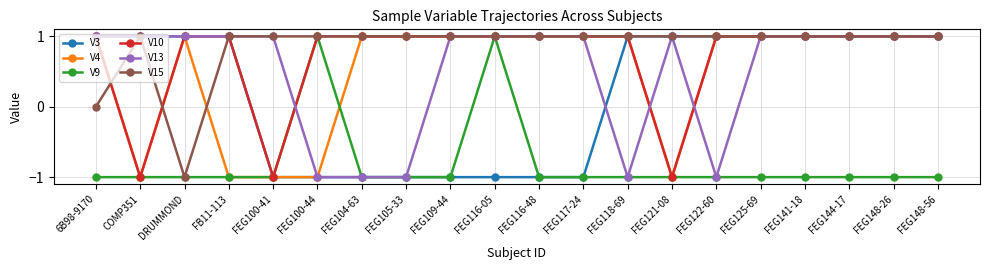

Where is the first local maximum for V15?

COMP351